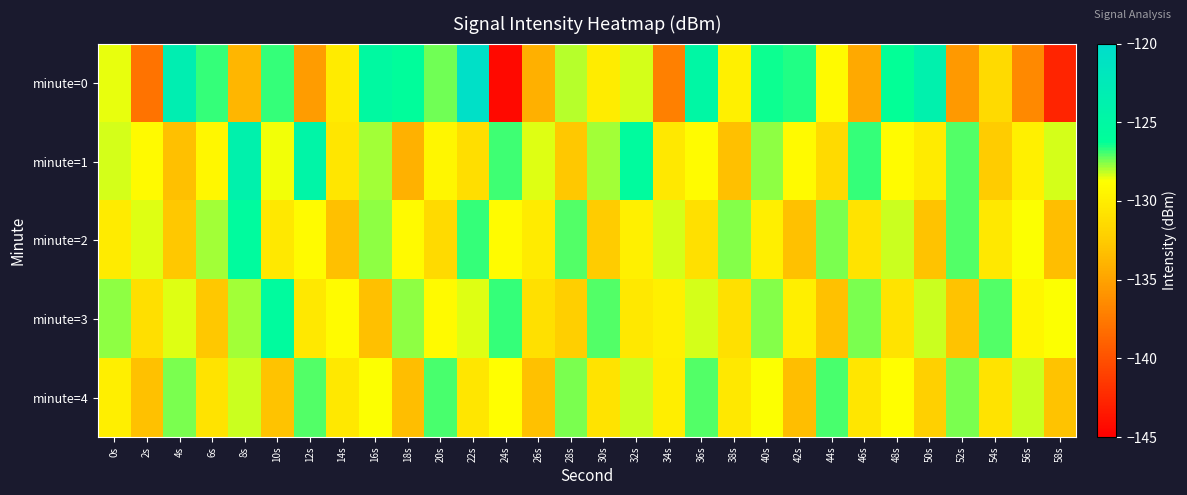

Which series changed the most between 4s and 52s?

minute=0